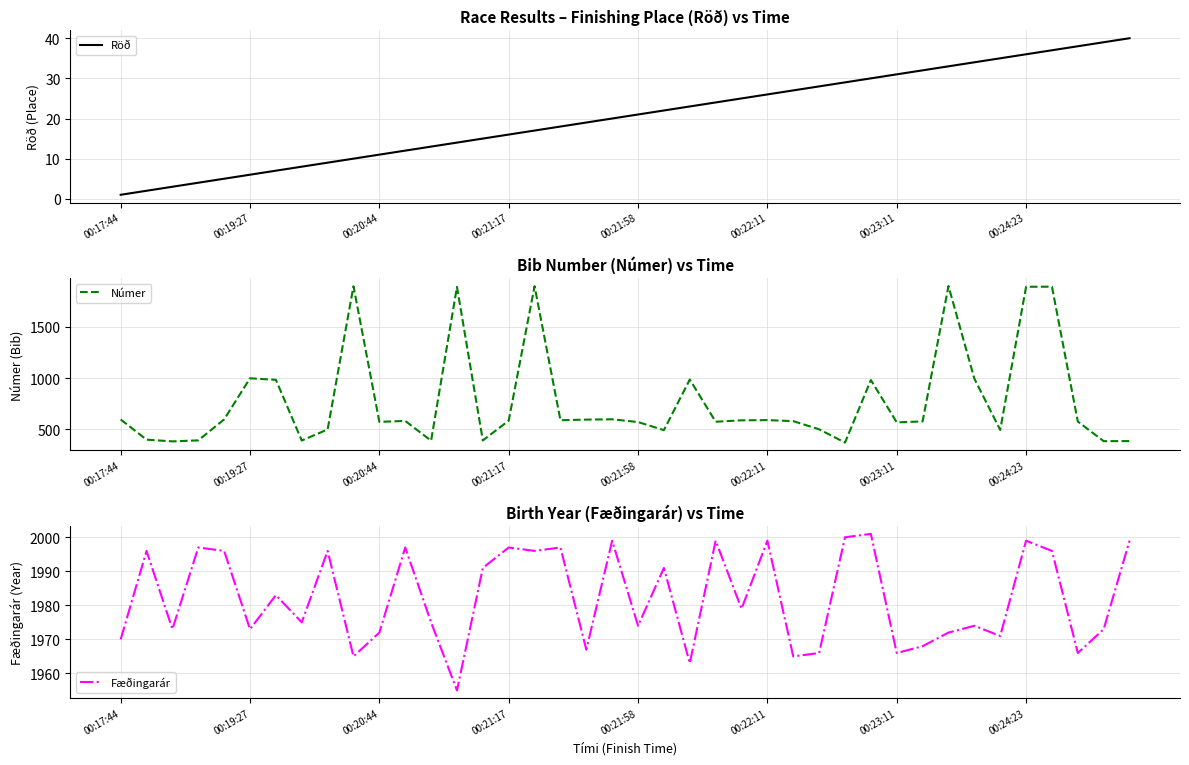

What is the total value across all series at 24?

2591